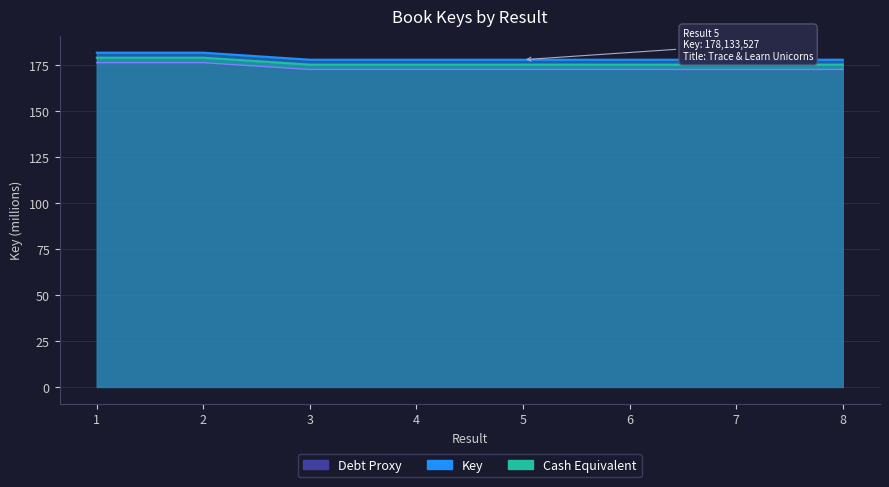

How many points are higher than both their immediate neighbors (excluding endpoints)?

3